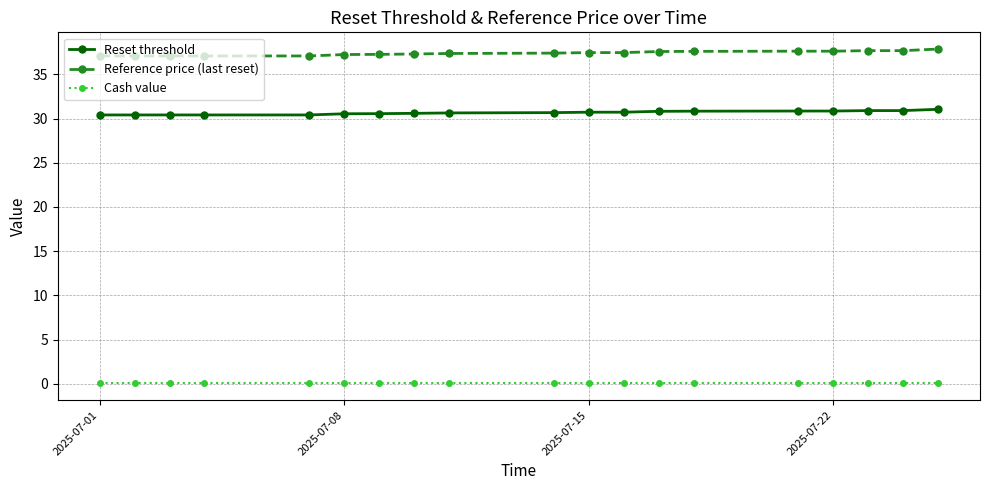

Which series has the largest total across all categories?

Reference price (last reset)